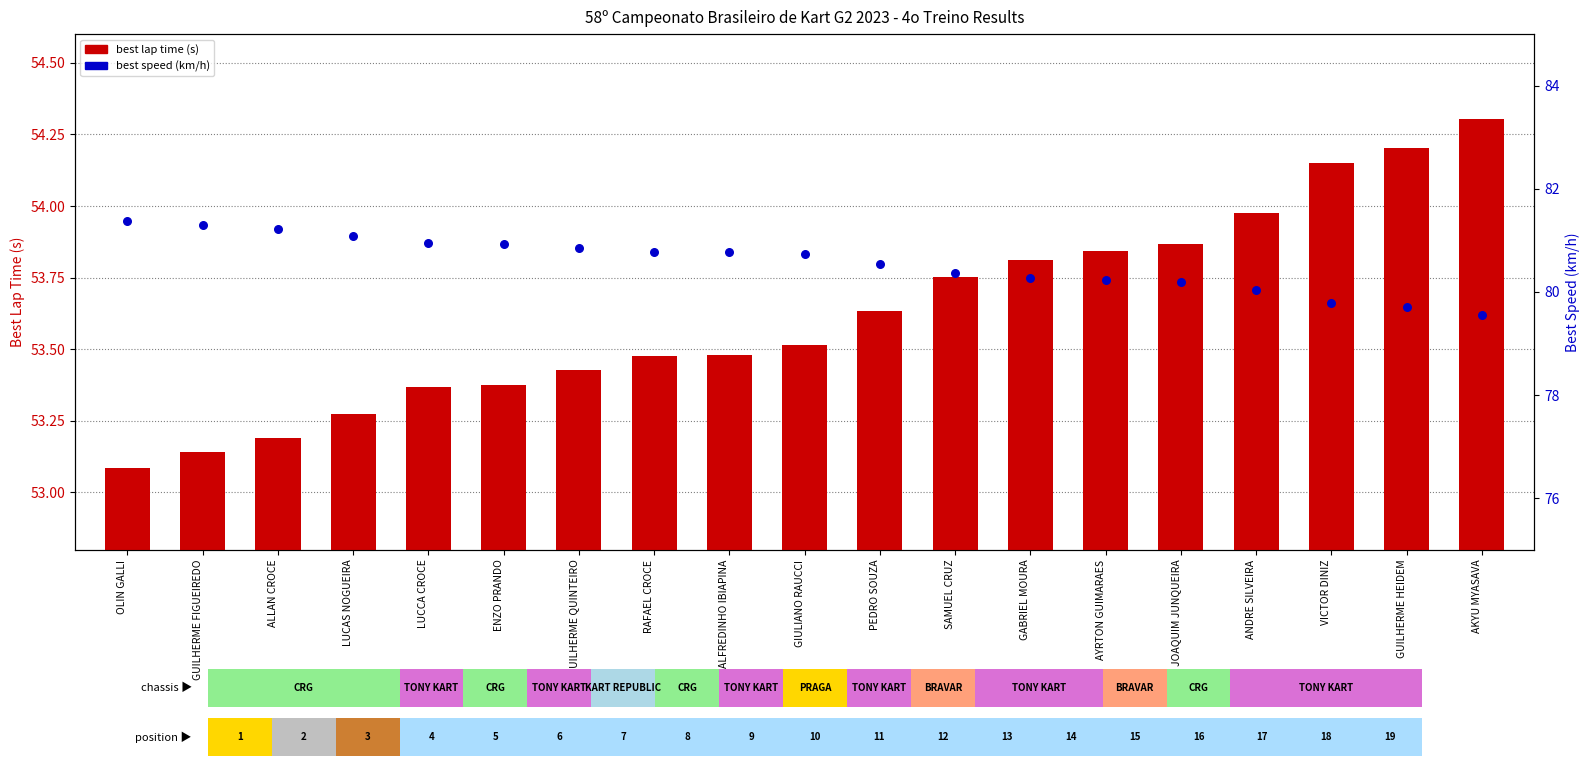

Is the value of best lap time (s) at PEDRO SOUZA greater than the value of best speed (km/h) at AYRTON GUIMARAES?

No